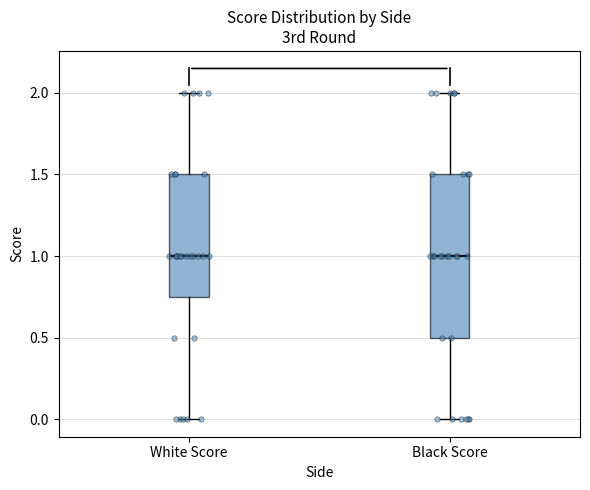

Where does the upper whisker of the box for Black Score end on the y-axis? The values are not printed on the chart, so give them approximately, as read against the axis.

2.00